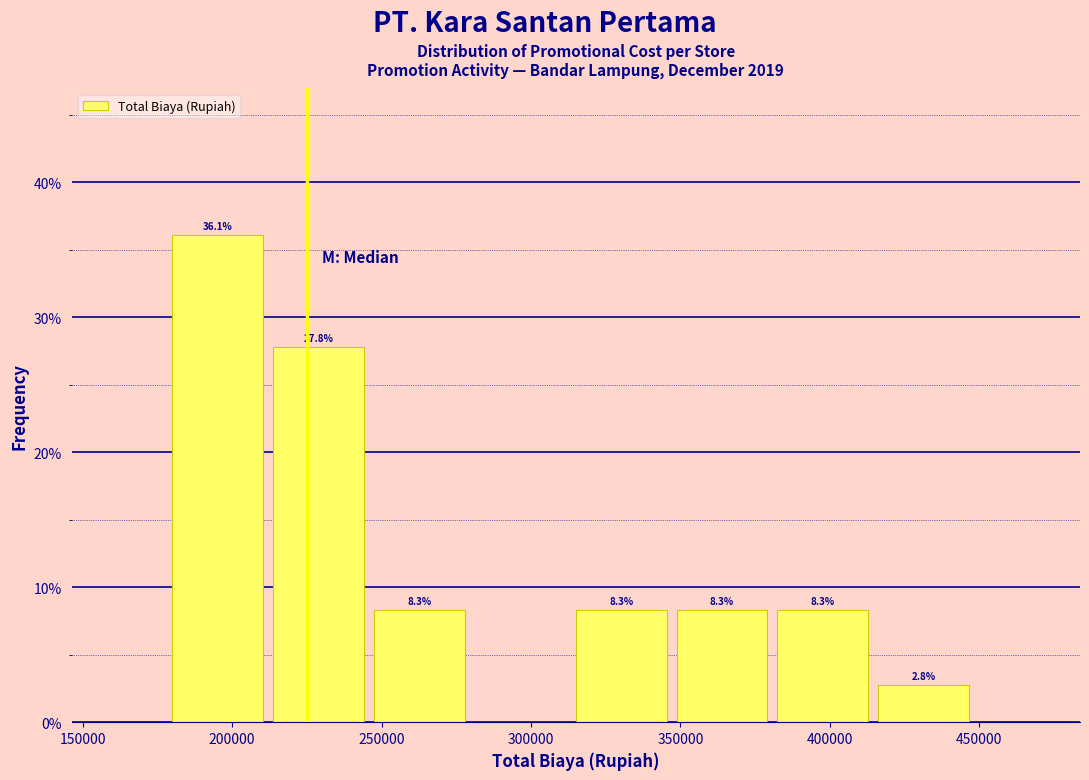

Which range on the x-axis has the tallest bar?

180000 to 215000